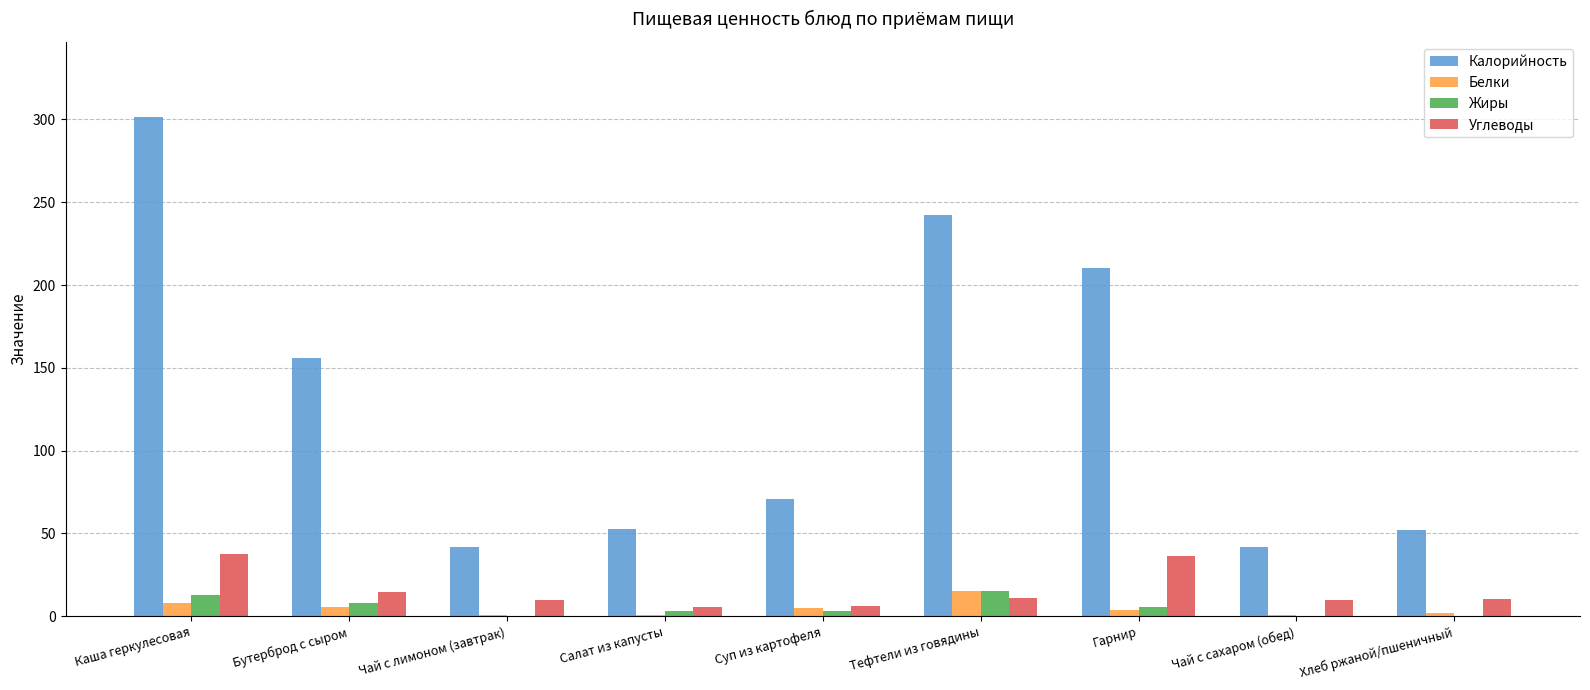

What are all the series names shown in the legend?

Калорийность, Белки, Жиры, Углеводы